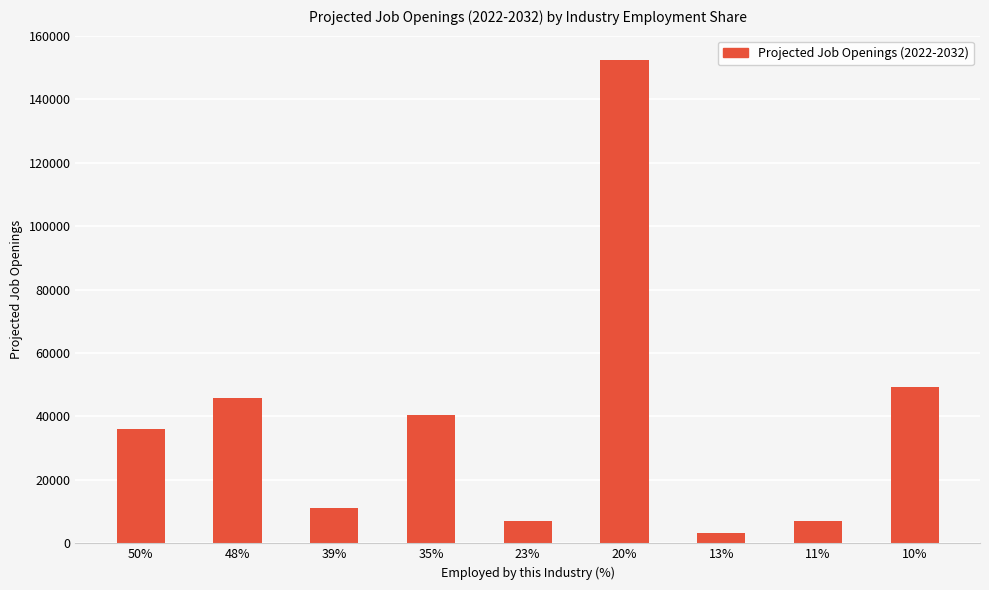

Is it true that the value at 35% is 56747?

False